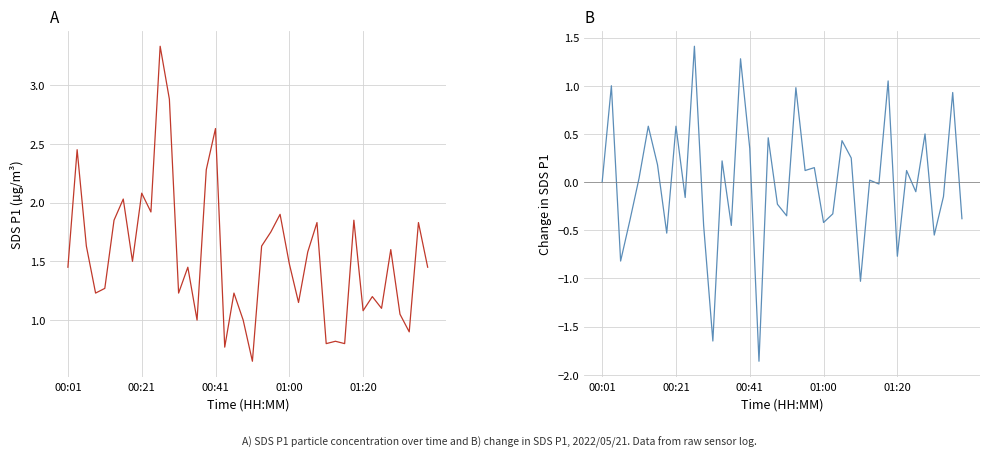

In SDS_P1, how many points are higher than both neighbors (excluding endpoints)?

14